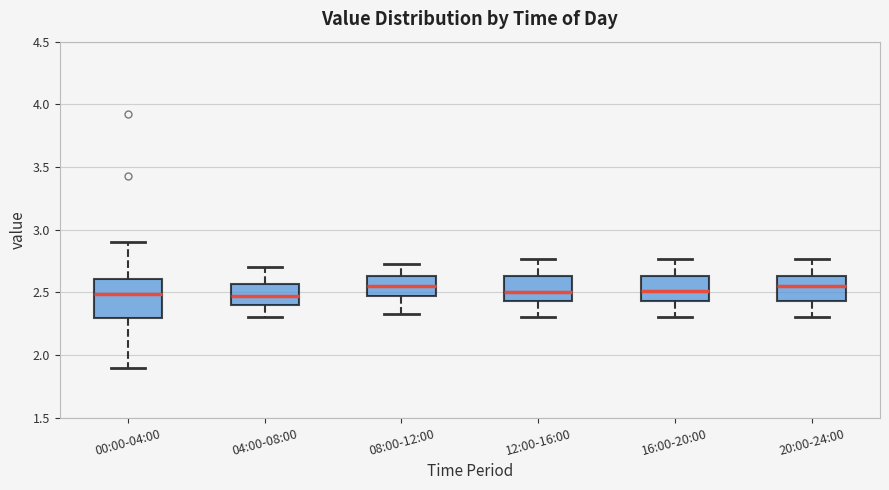

Reading left to right, transcribe this box plot: for each box, give where its median line is, the range the box spans, and where its two whiskers end, as read against the y-axis. The values are not printed on the chart, so give them approximately, as read against the axis.

00:00-04:00: median 2.50, box 2.30 to 2.60, whiskers 1.90 to 2.90
04:00-08:00: median 2.45, box 2.40 to 2.55, whiskers 2.30 to 2.70
08:00-12:00: median 2.55, box 2.45 to 2.65, whiskers 2.35 to 2.75
12:00-16:00: median 2.50, box 2.45 to 2.65, whiskers 2.30 to 2.75
16:00-20:00: median 2.50, box 2.45 to 2.65, whiskers 2.30 to 2.75
20:00-24:00: median 2.55, box 2.45 to 2.65, whiskers 2.30 to 2.75